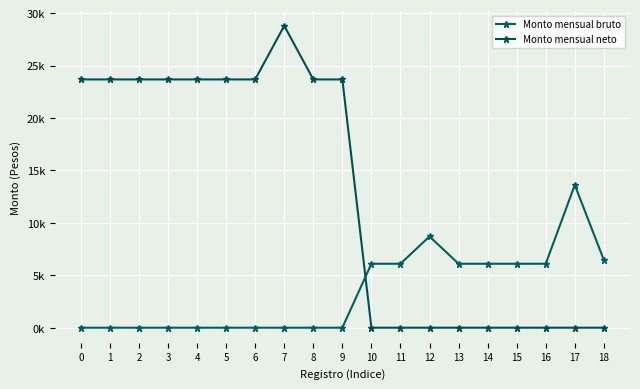

What is the difference between the Monto mensual neto values at 7 and 3?

5.1